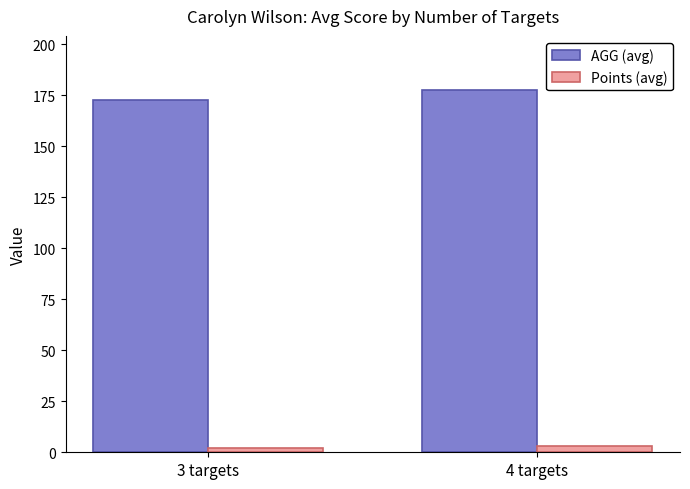

What is the difference between the maximum and minimum values in the Points (avg) series?

0.7